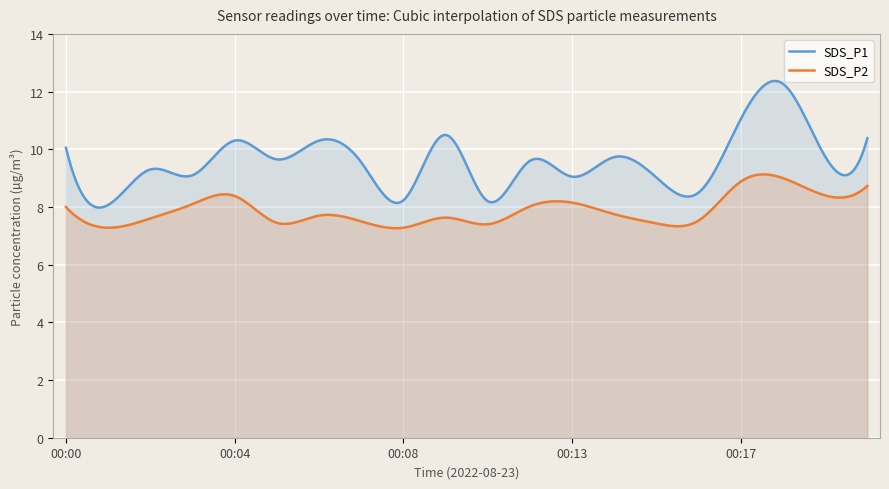

At which category is the sum across all series the highest?

00:18